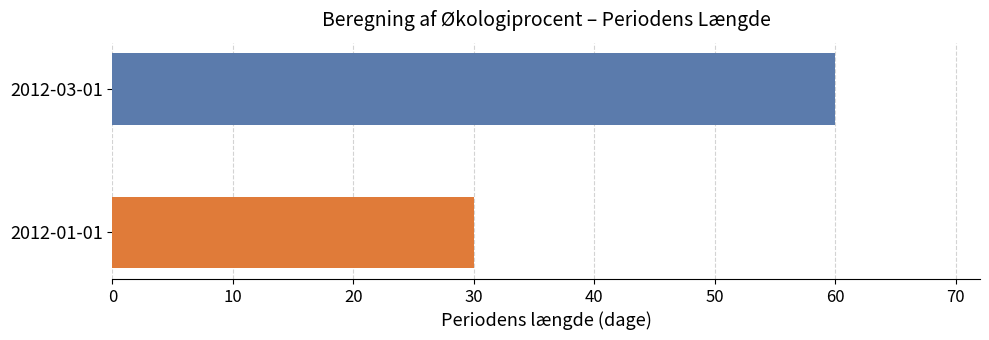

What is the sum of all values?

90